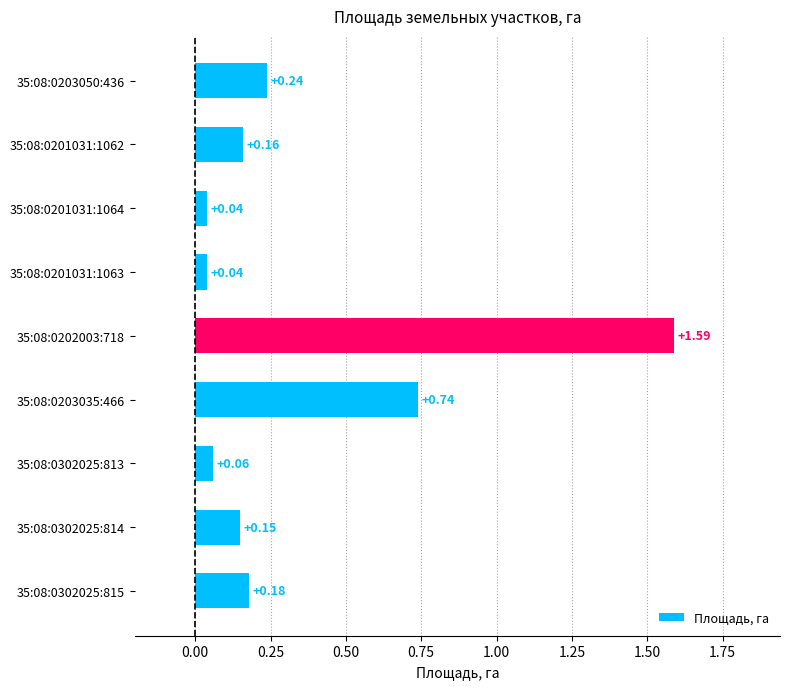

Which has a higher value, 35:08:0302025:814 or 35:08:0201031:1064?

35:08:0302025:814